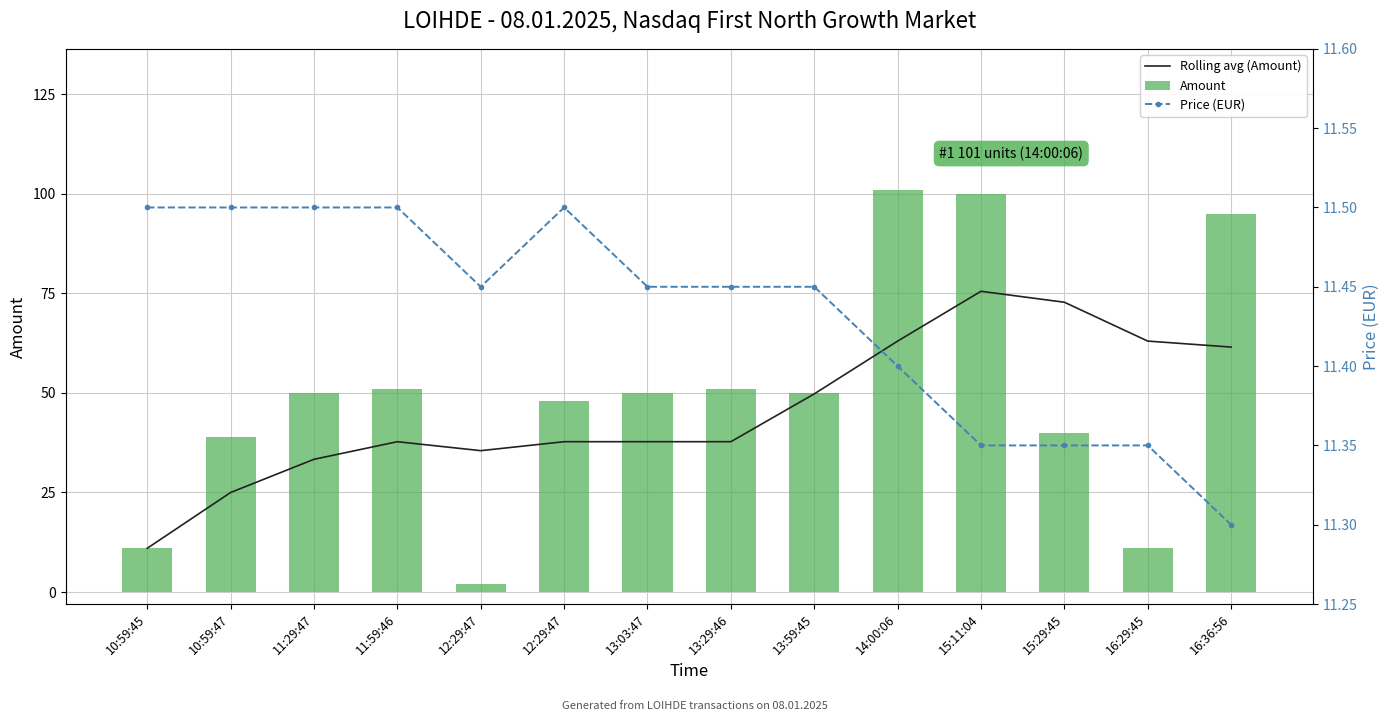

Between 12:29:47 and 13:29:46, which is larger?

12:29:47